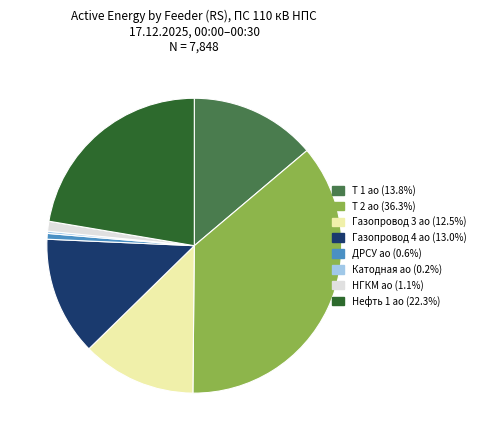

Does any single category account for the majority?

No